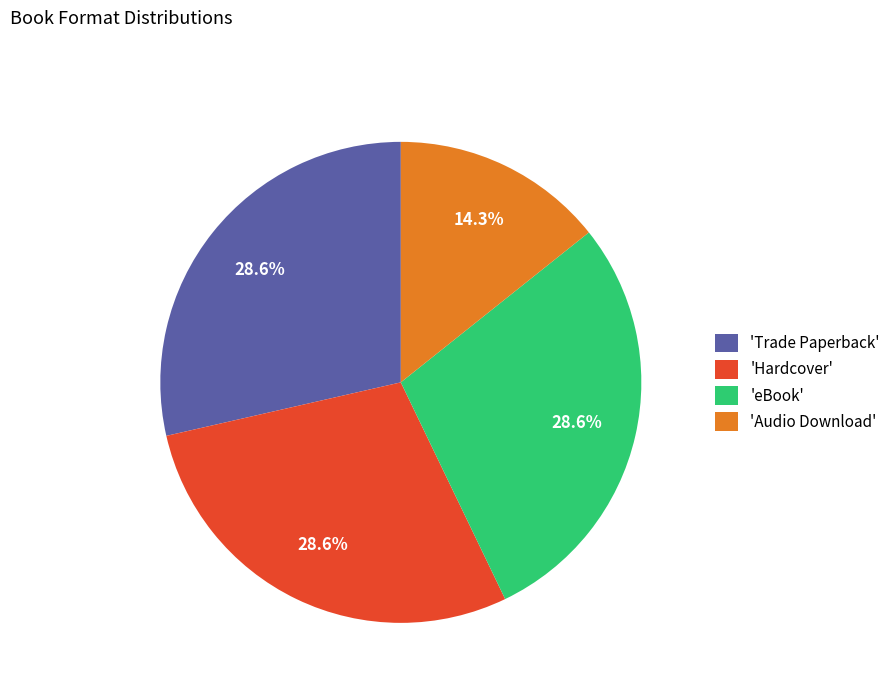

Do 'Hardcover' and 'Audio Download' together represent more than half of the pie?

No